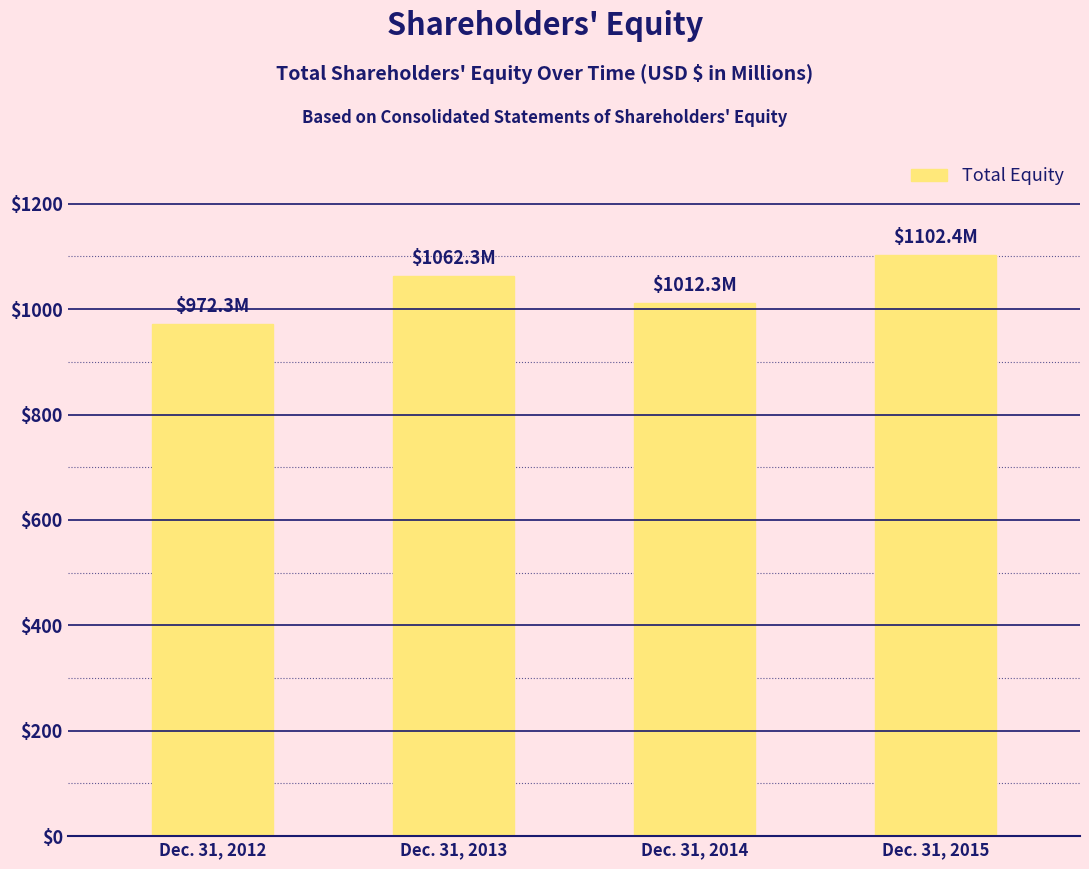

What is the value of the 3rd bar from the left?

1012.3